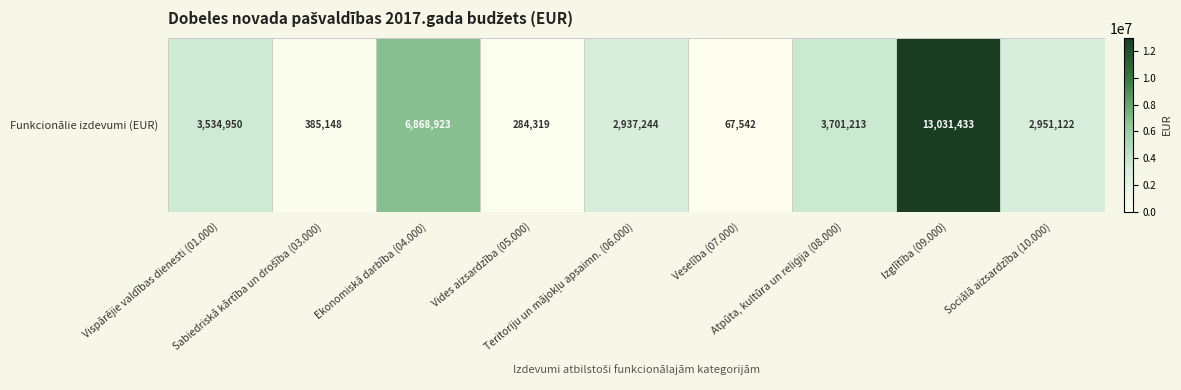

Which label corresponds to the smallest value in the chart?

Veselība (07.000)